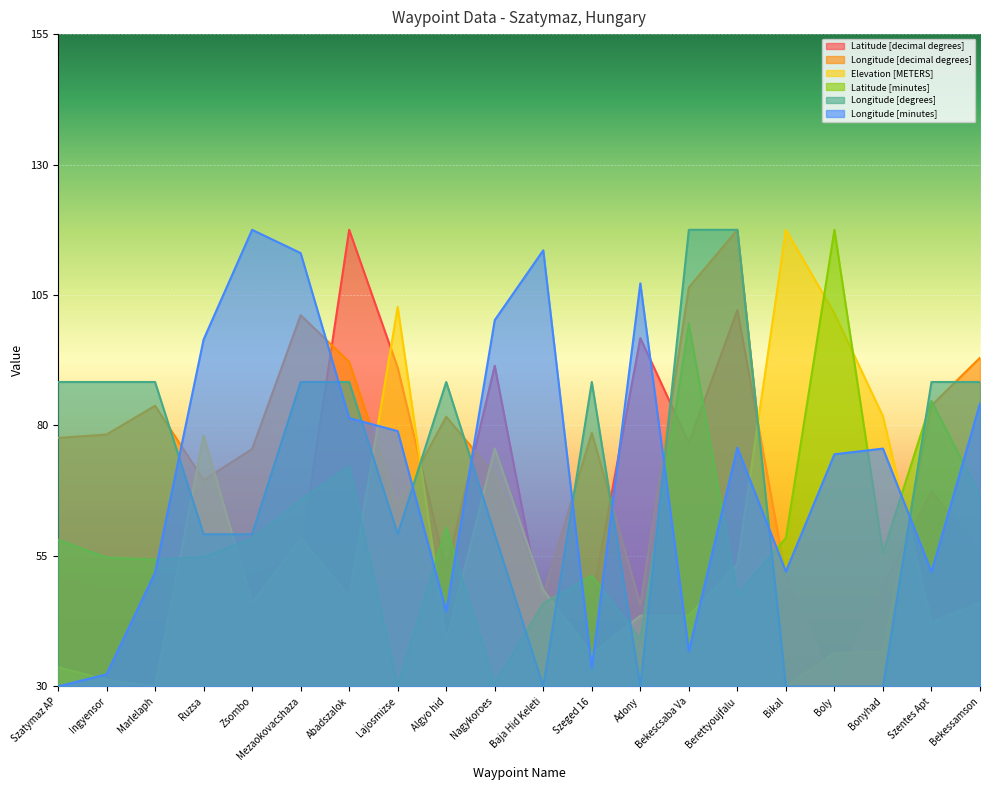

At which label is Elevation [METERS] closest to 73?

Nagykoroes